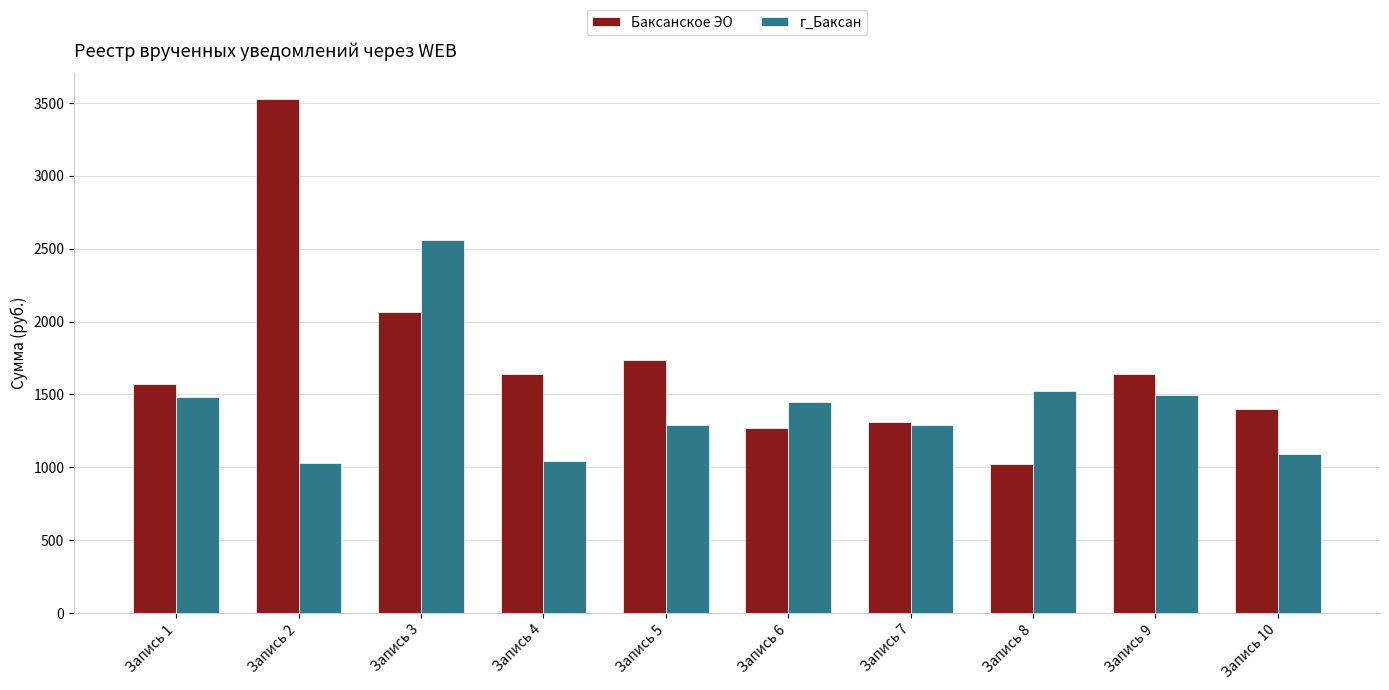

At how many categories does at least one series exceed 2065?

2